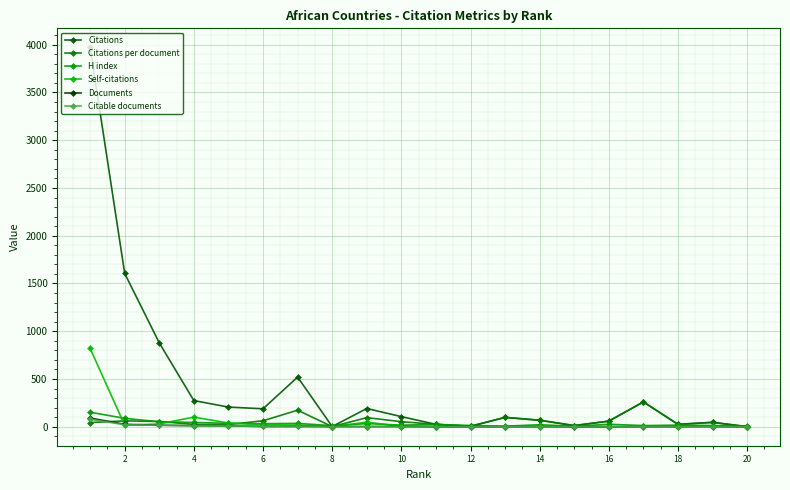

List the series in order of their peak value, lowest first.

Citable documents, Documents, H index, Citations per document, Self-citations, Citations